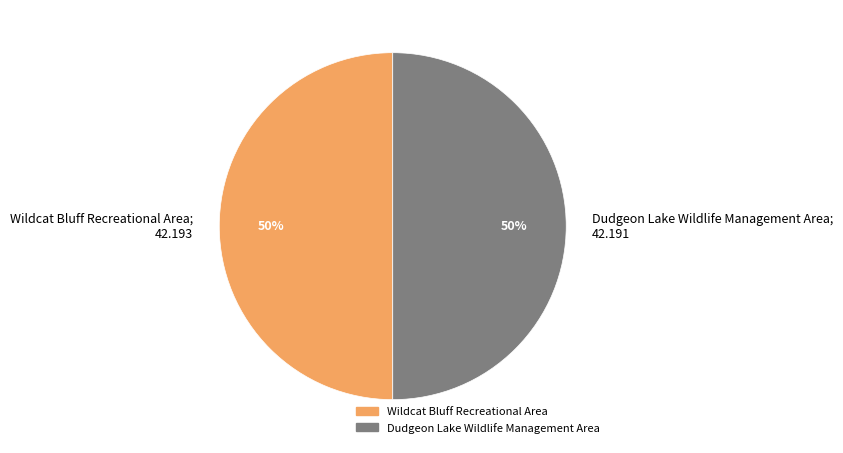

To the nearest percent, what percentage of the pie is Wildcat Bluff Recreational Area; 42.193?

50%